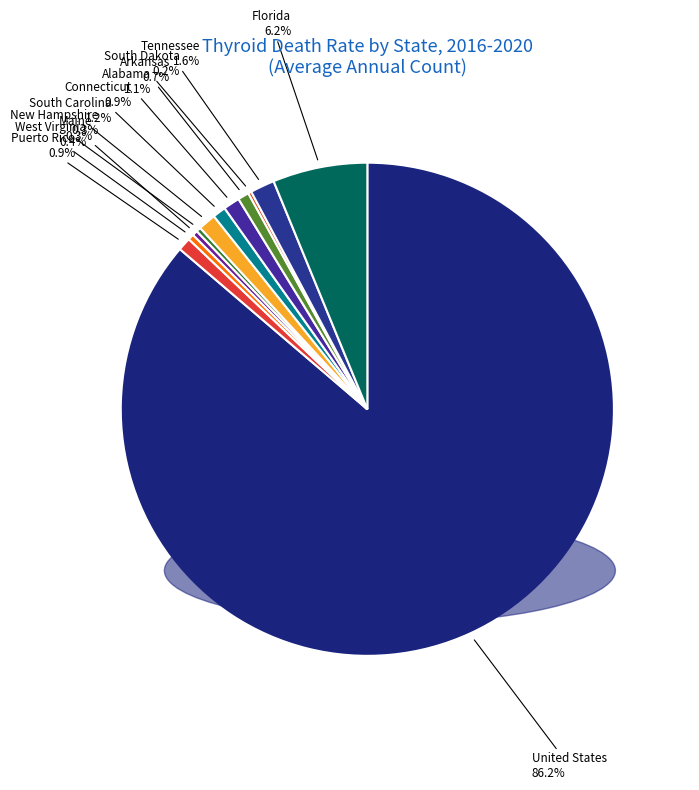

Which slice is the largest?

United States